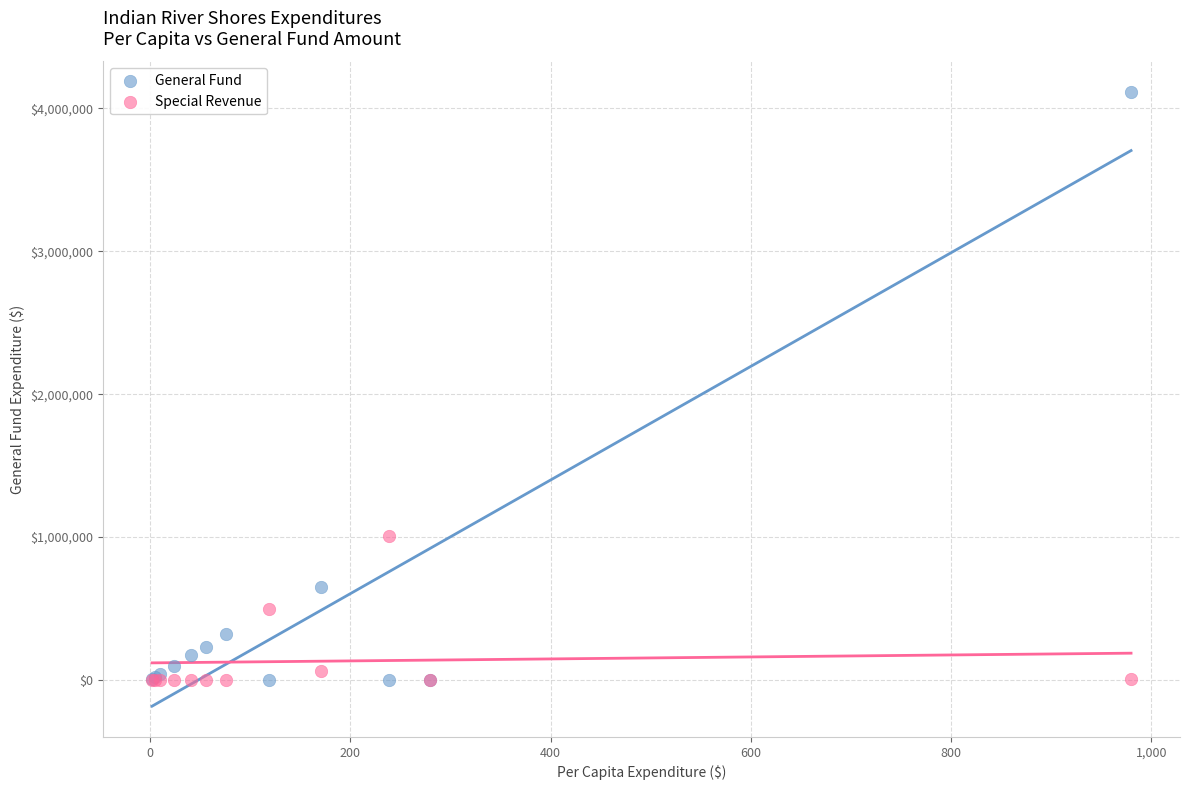

In the General Fund series, what Y value is closest to 2056308?

653779